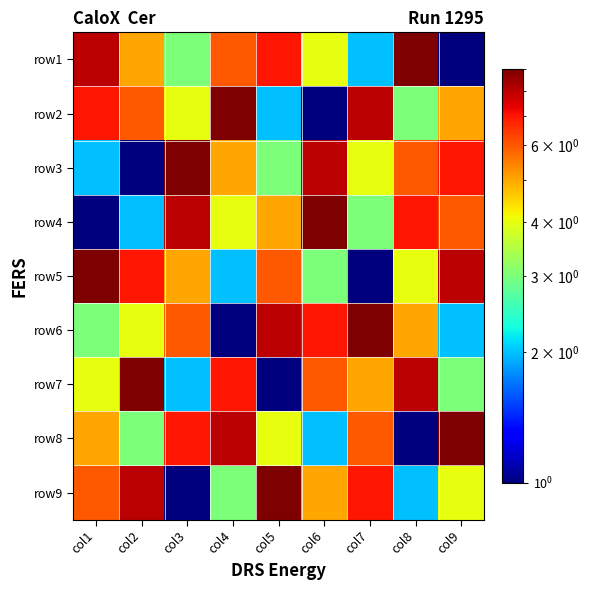

At which category is the sum across all series the highest?

col1